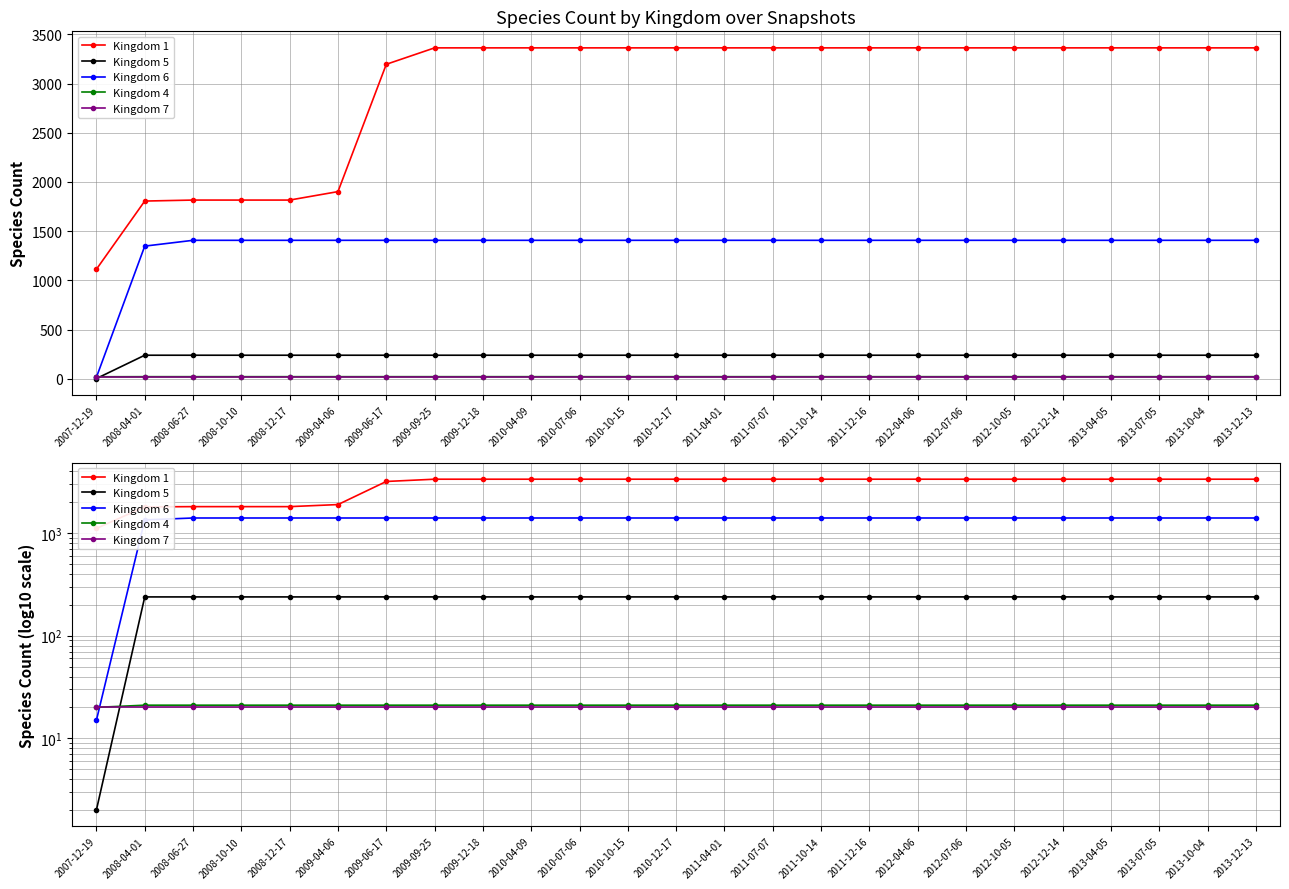

What is the label of the 14th point from the left?

2011-04-01